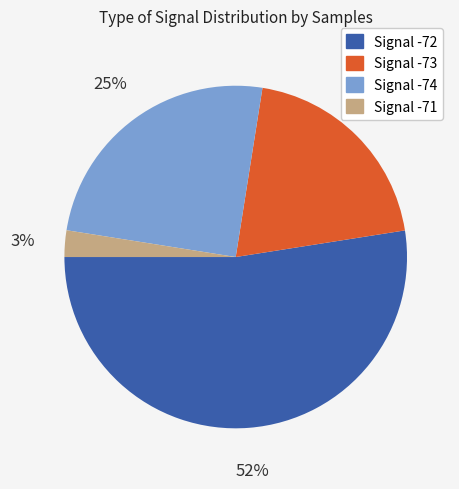

To the nearest percent, what is the average slice percentage?

25%